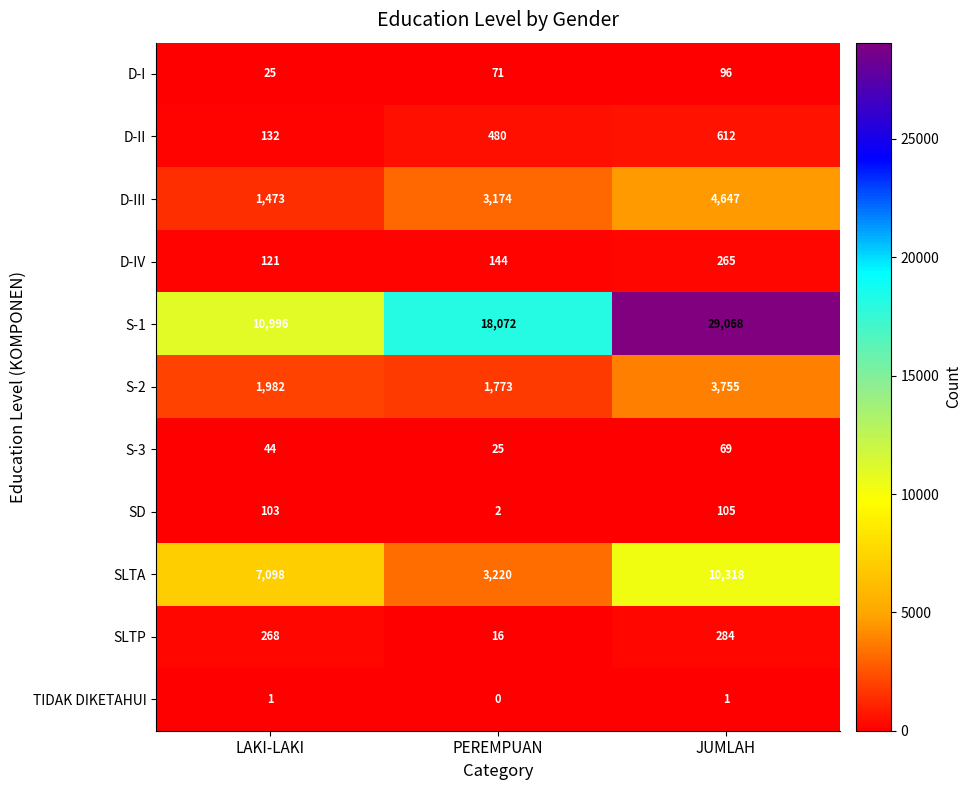

What is the difference between the highest and lowest values at JUMLAH?

29067